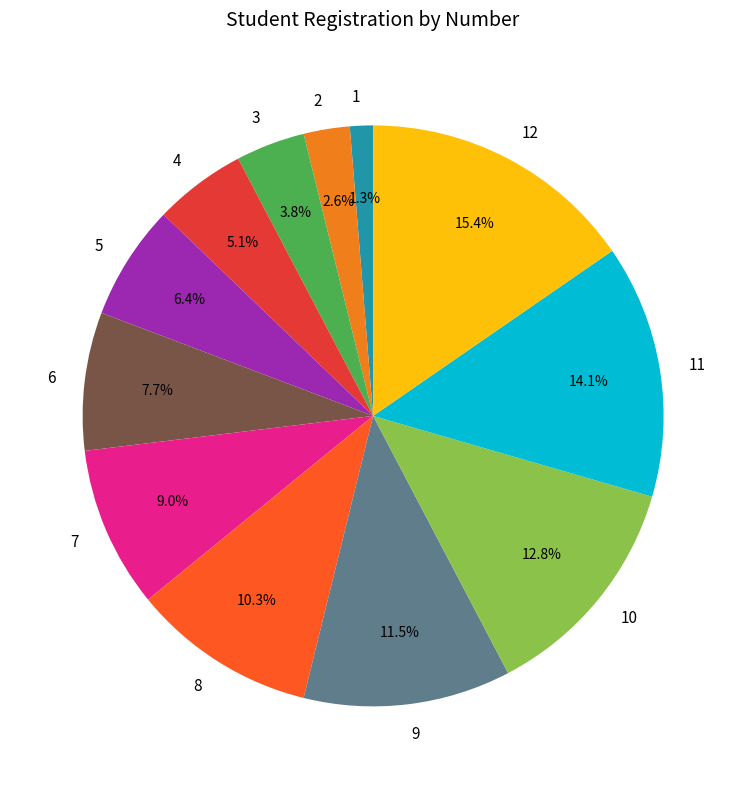

Is there any slice that represents more than half of the pie?

No